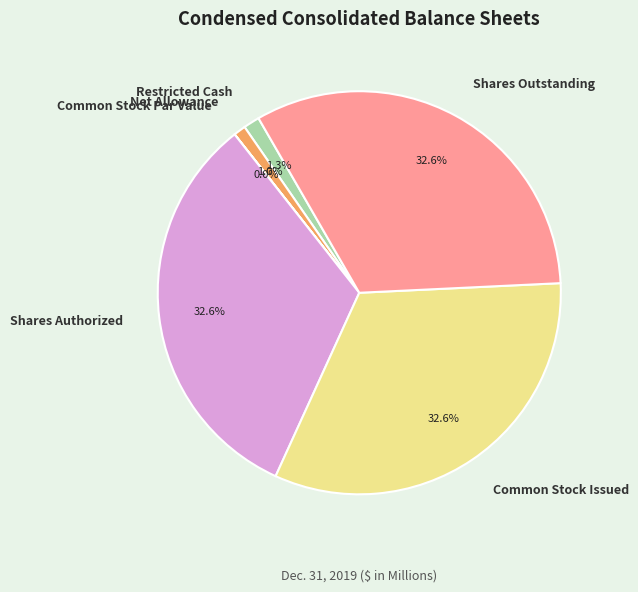

To the nearest percent, what portion does Common Stock Issued represent?

33%